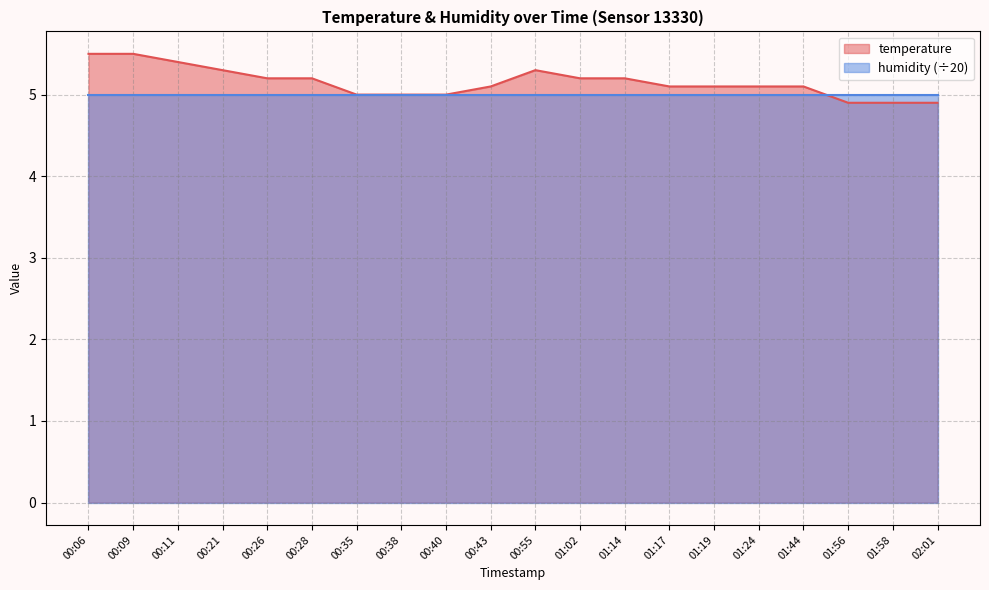

How many values are between 5 and 6?

17